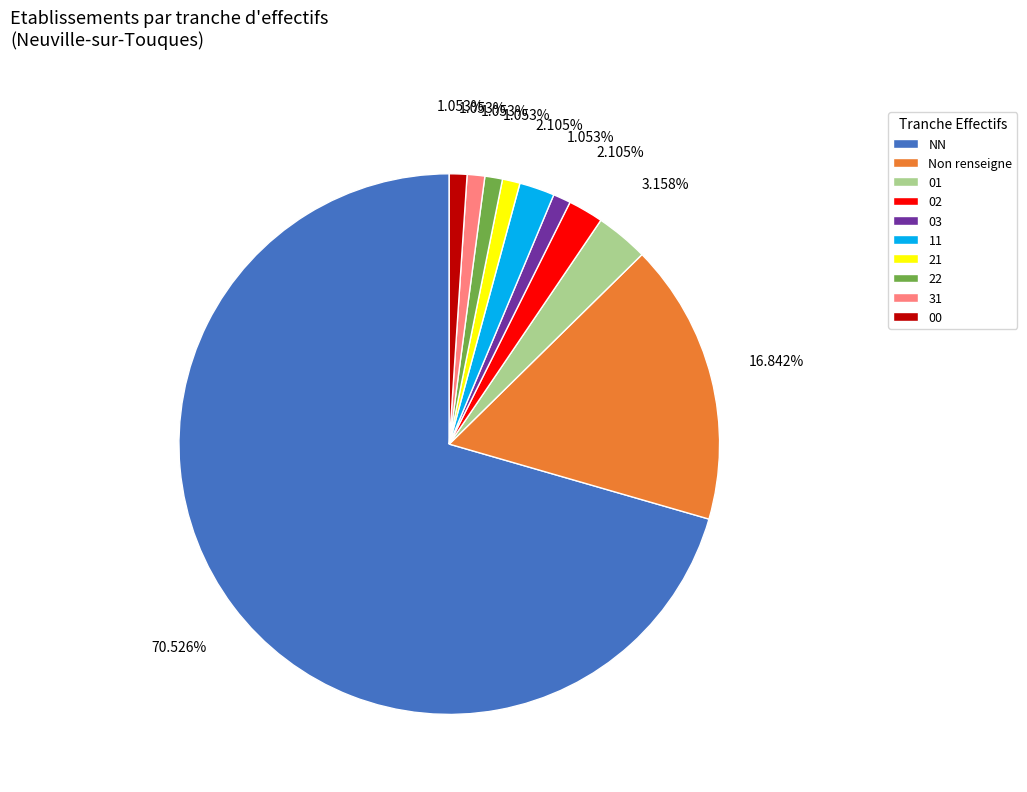

What is the ratio of the value at NN to the value at Non renseigne?

4.2